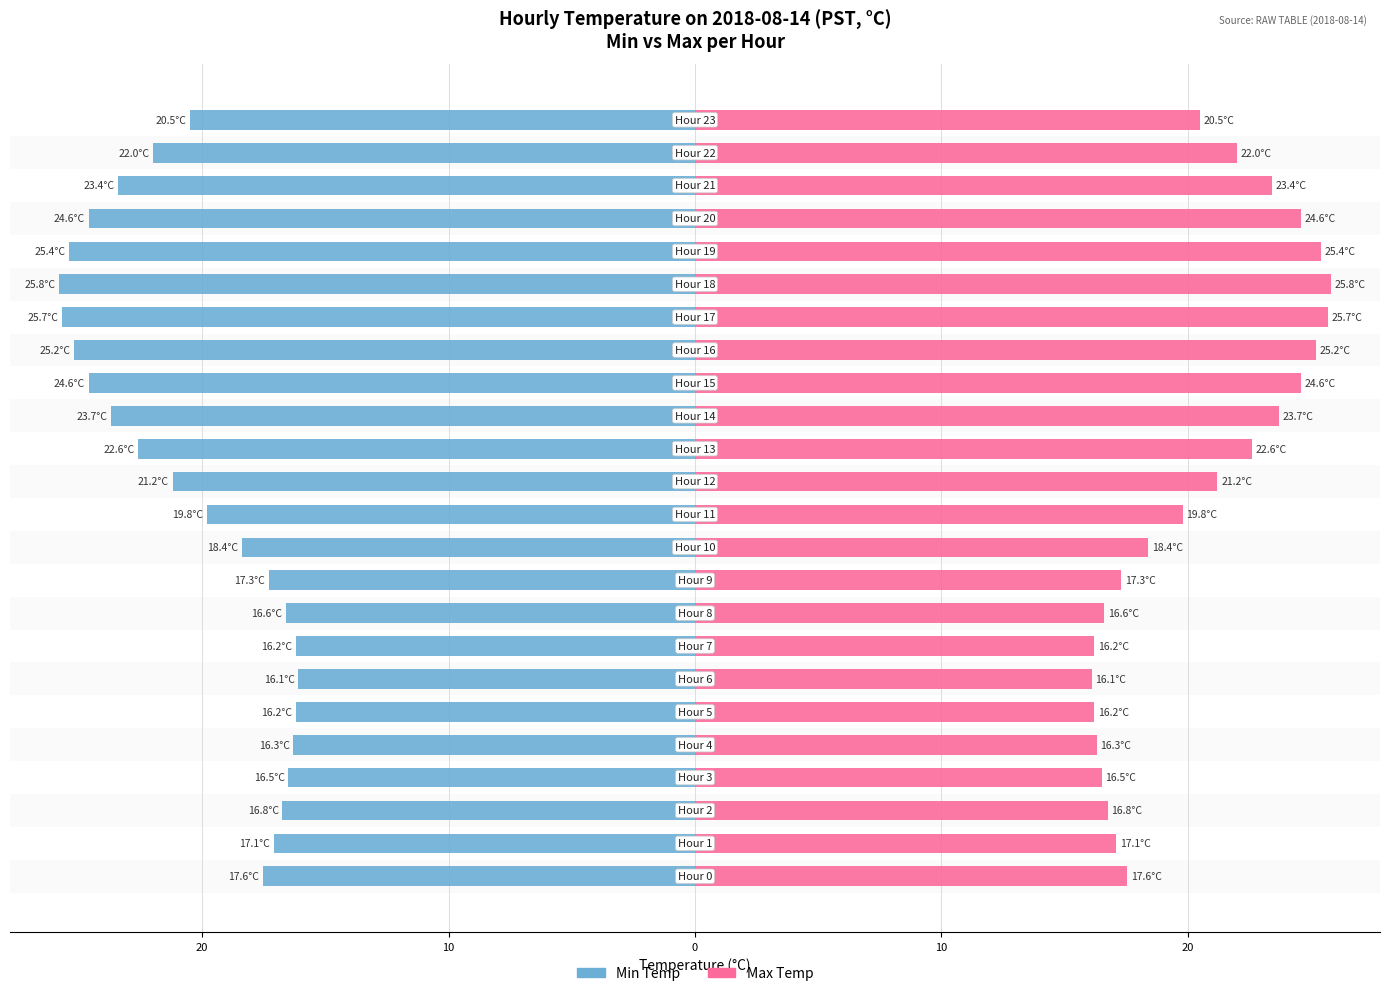

What is the highest value of the Max Temp series?

25.8